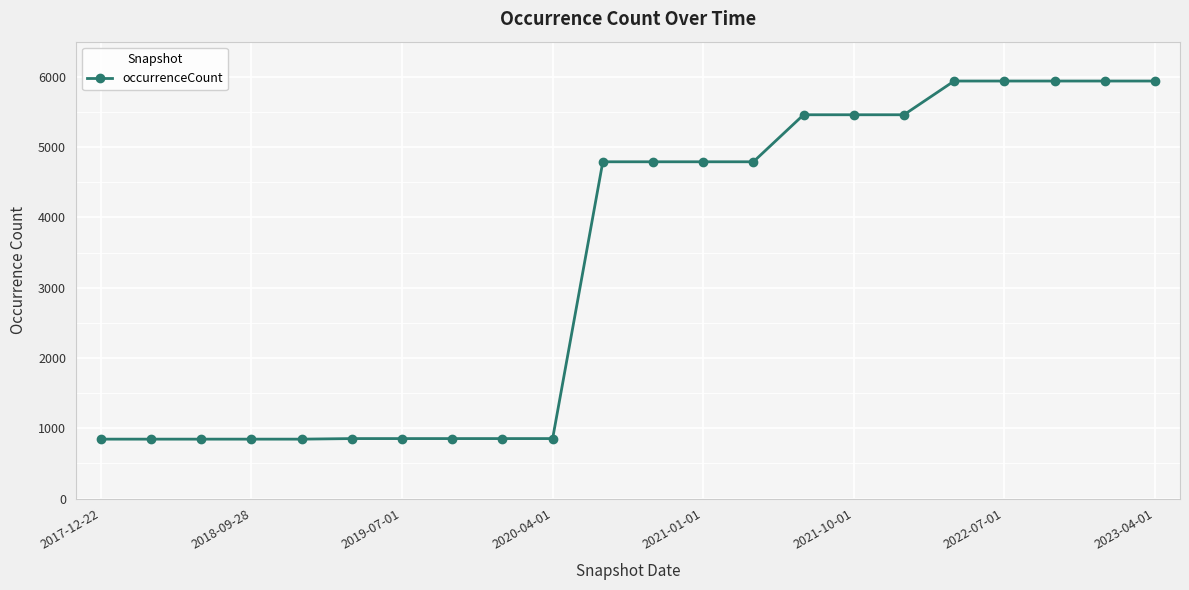

What is the difference between the maximum and second lowest values?

5095